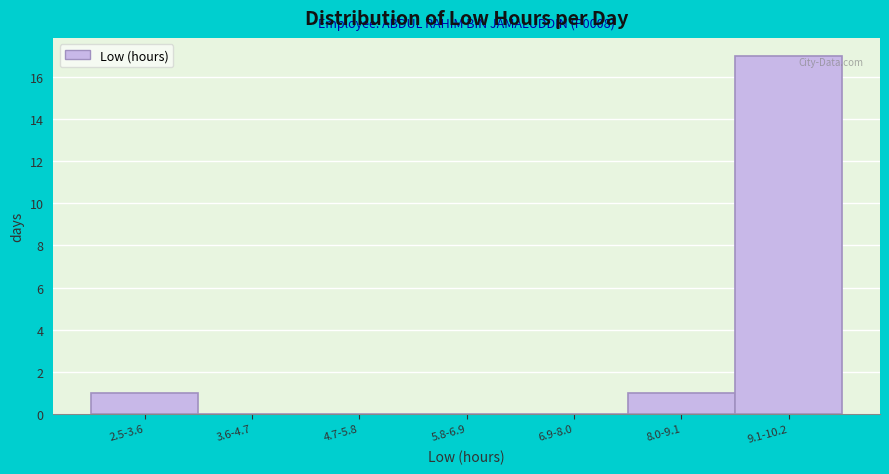

Reading left to right, extract all data points from this chart.

2.5-3.6=1	3.6-4.7=0	4.7-5.8=0	5.8-6.9=0	6.9-8.0=0	8.0-9.1=1	9.1-10.2=17